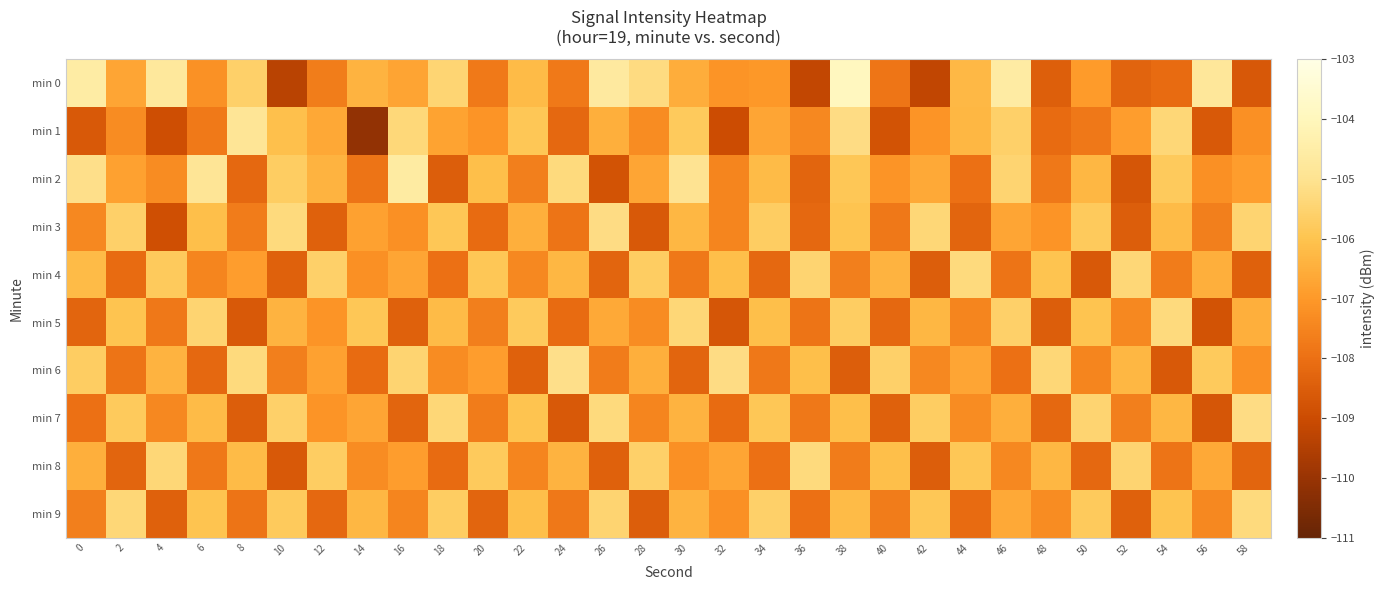

Which series has the widest spread of values?

min 0